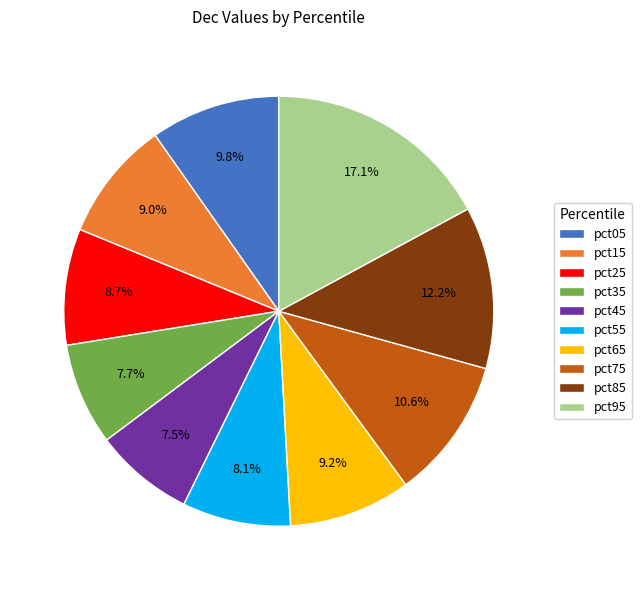

Which slice is the largest?

pct95